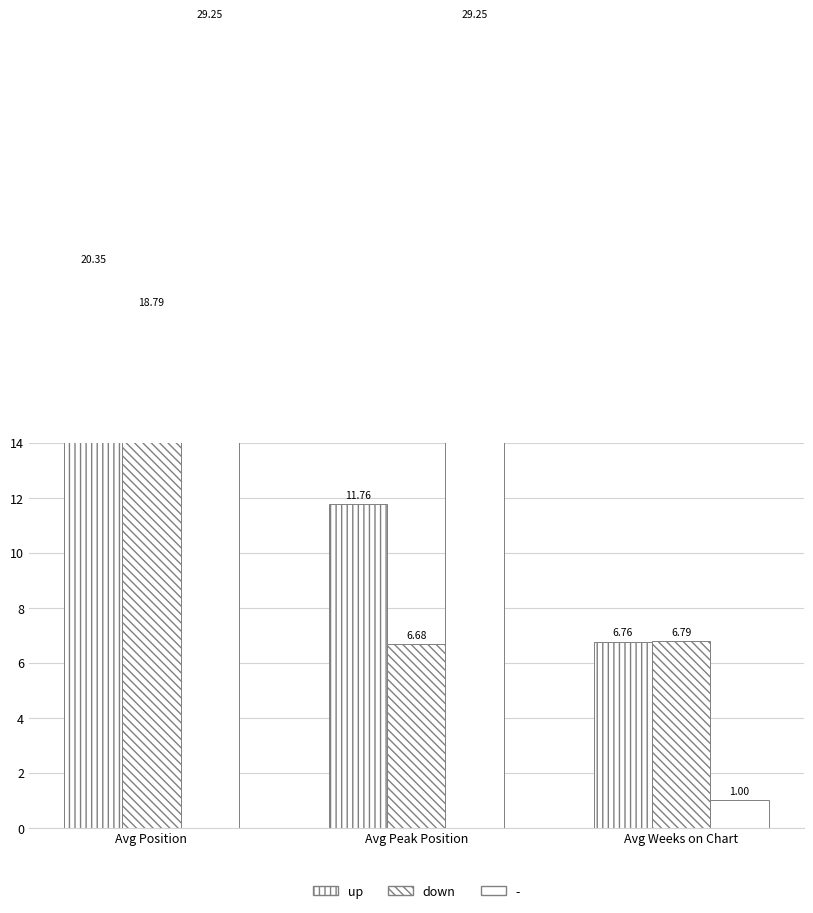

What is the value of the up bar at the 3rd from the left?

6.8